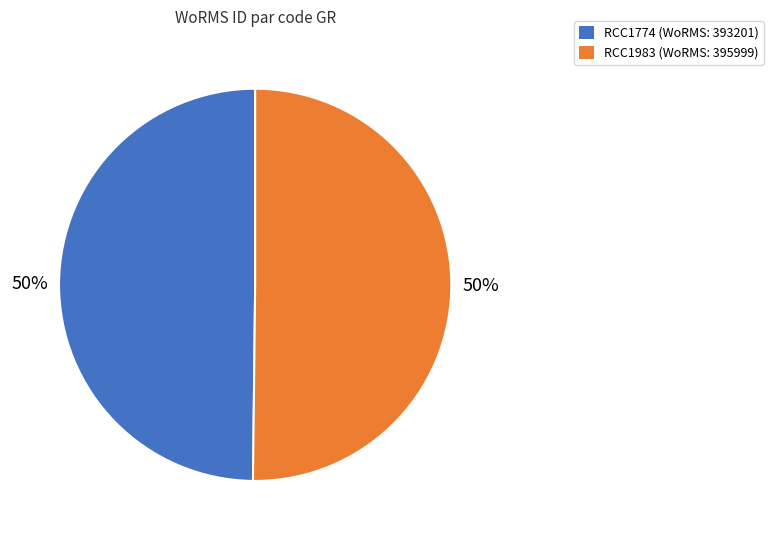

To the nearest percent, what percentage of the pie is RCC1774?

50%